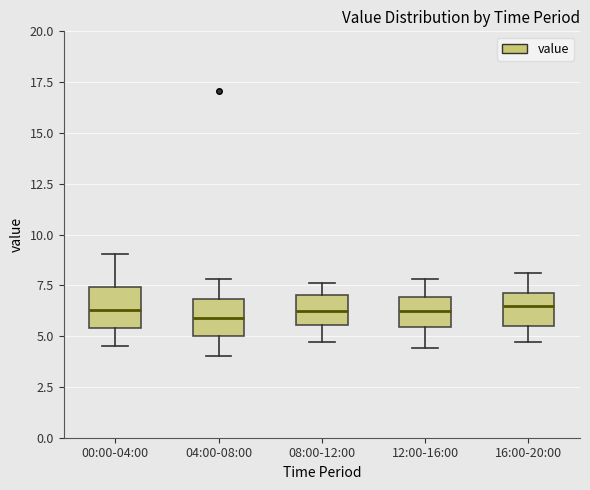

Reading left to right, read every box against the y-axis: the position of its median line, the range the box covers, and the ends of its whiskers. The values are not printed on the chart, so give them approximately, as read against the axis.

00:00-04:00: median 6.5, box 5.5 to 7.5, whiskers 4.5 to 9.0
04:00-08:00: median 6.0, box 5.0 to 7.0, whiskers 4.0 to 8.0
08:00-12:00: median 6.5, box 5.5 to 7.0, whiskers 4.5 to 7.5
12:00-16:00: median 6.5, box 5.5 to 7.0, whiskers 4.5 to 8.0
16:00-20:00: median 6.5, box 5.5 to 7.0, whiskers 4.5 to 8.0